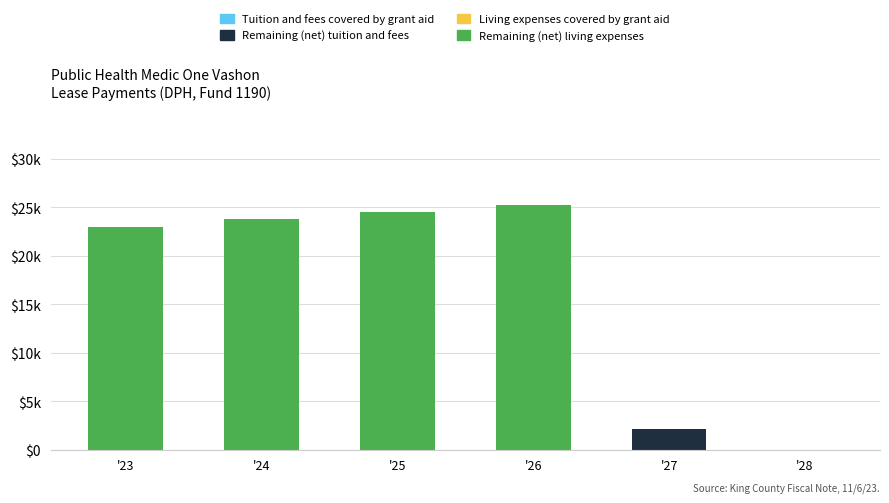

Does the chart contain stacked bars?

Yes